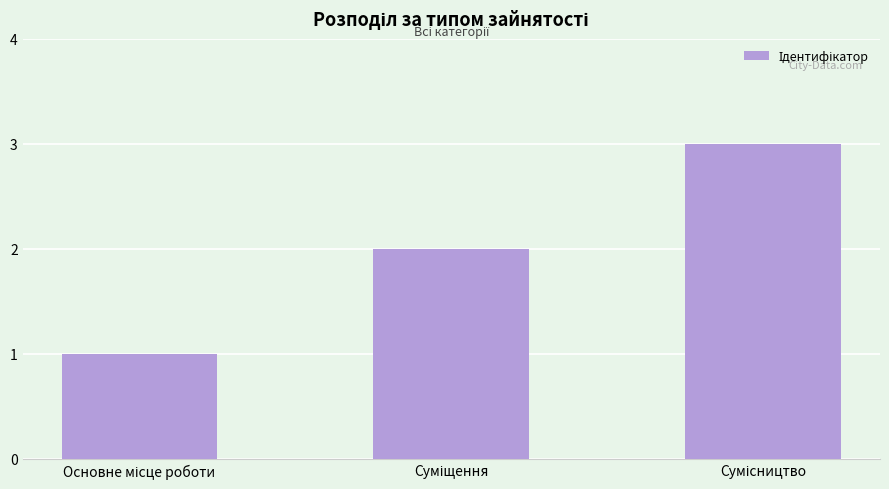

What is the maximum value shown in the chart?

3